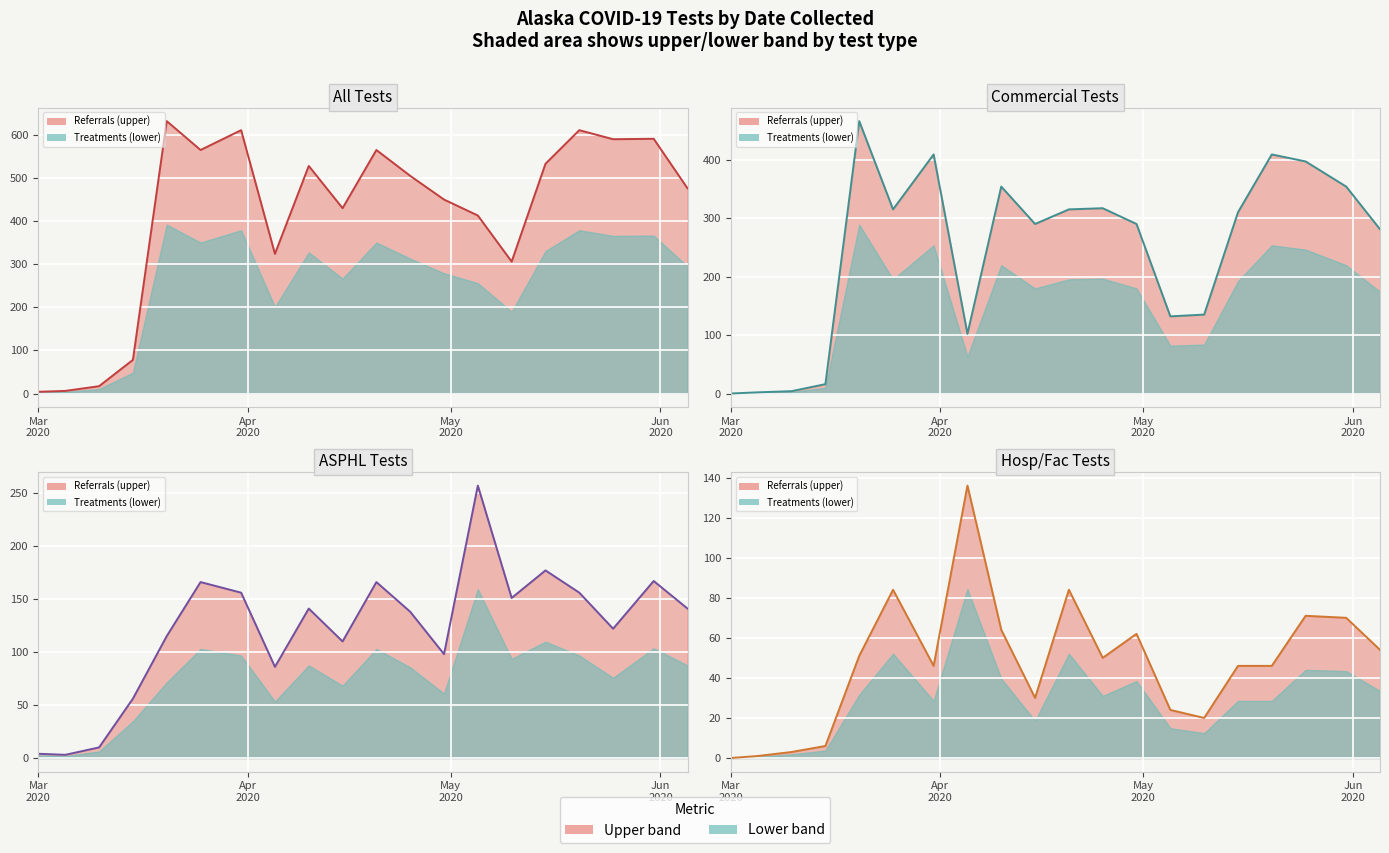

List the series in order of their overall mean, highest first.

All Tests, Commercial Tests, ASPHL Tests, Hosp/Fac Tests